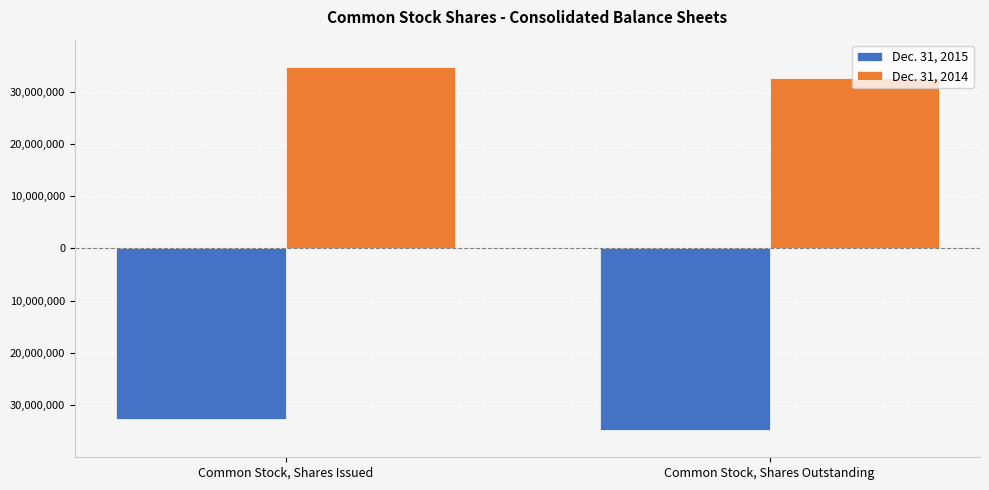

The value of Dec. 31, 2014 at Common Stock, Shares Outstanding is 32600990. True or false?

True